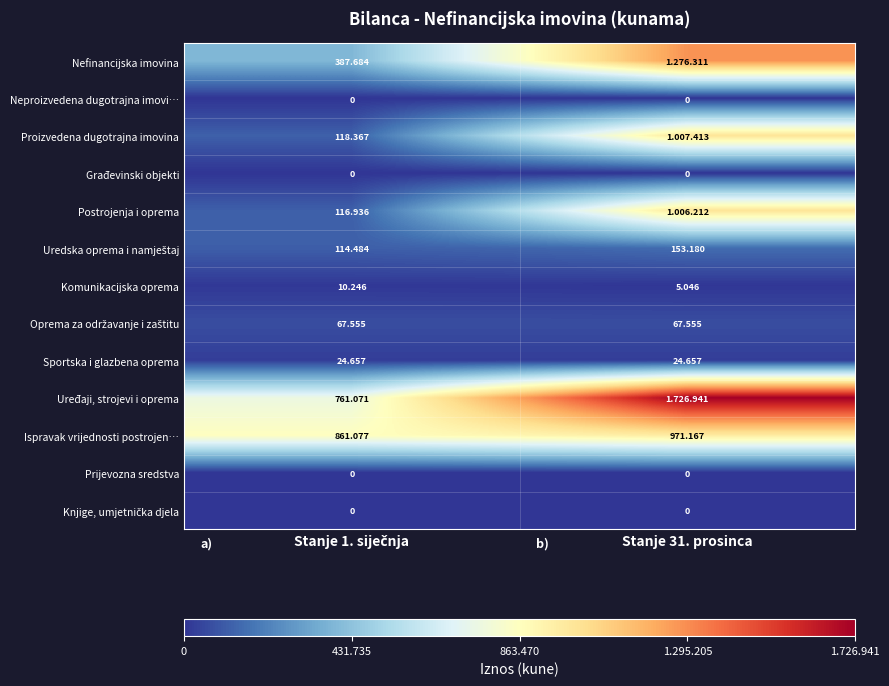

How many data points does each series have?

2